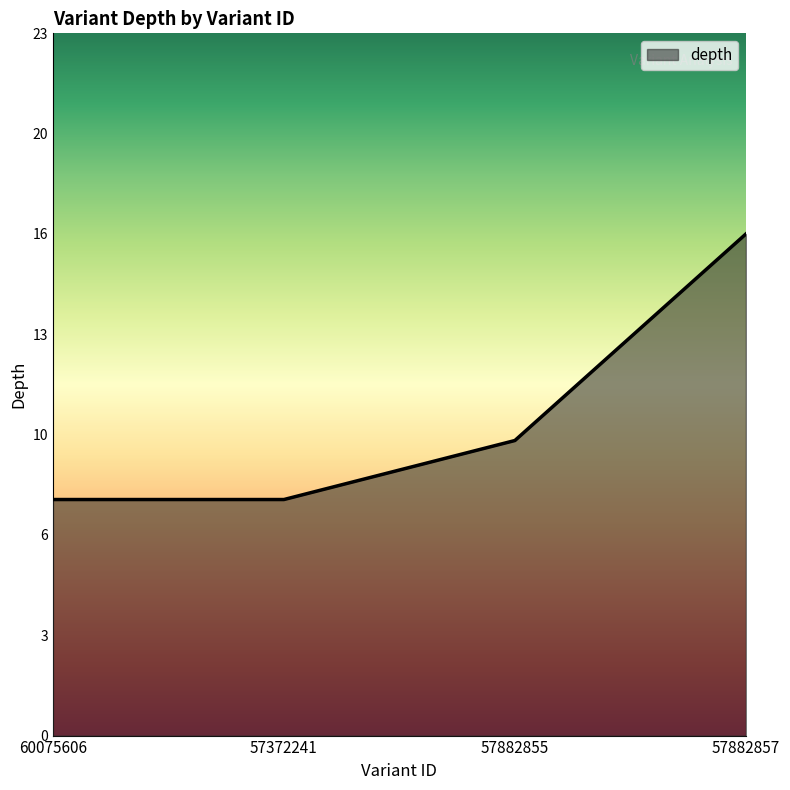

Rank the categories by value from lowest to highest.

60075606, 57372241, 57882855, 57882857